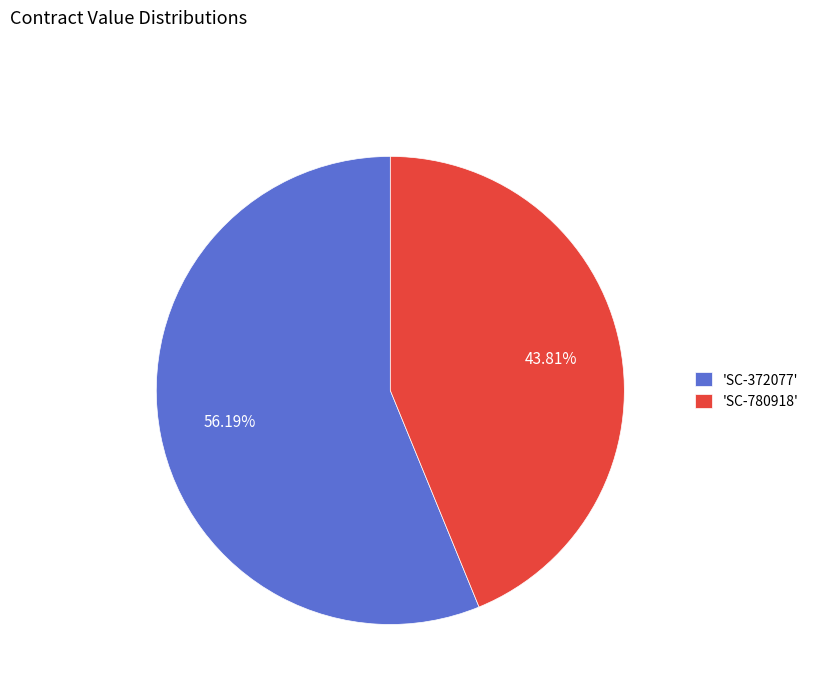

Is there any slice that represents more than half of the pie?

Yes